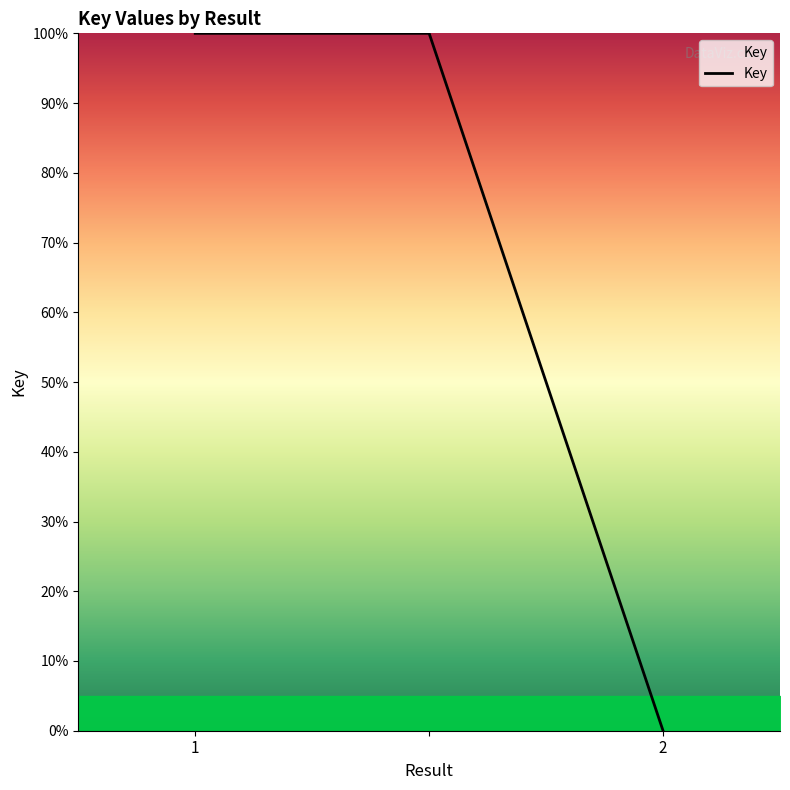

What is the maximum value shown in the chart?

100